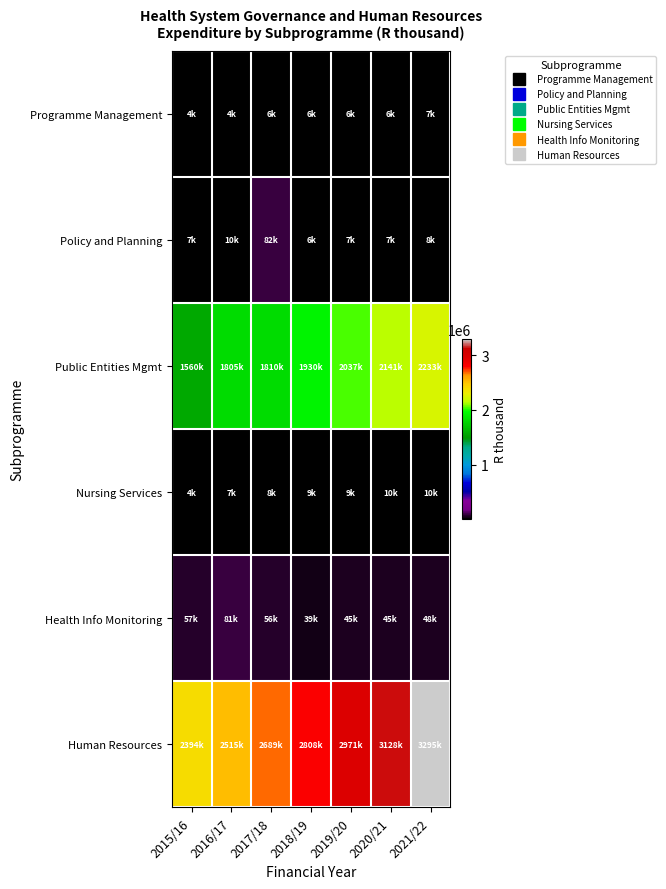

What is the minimum value shown in the chart?

4229